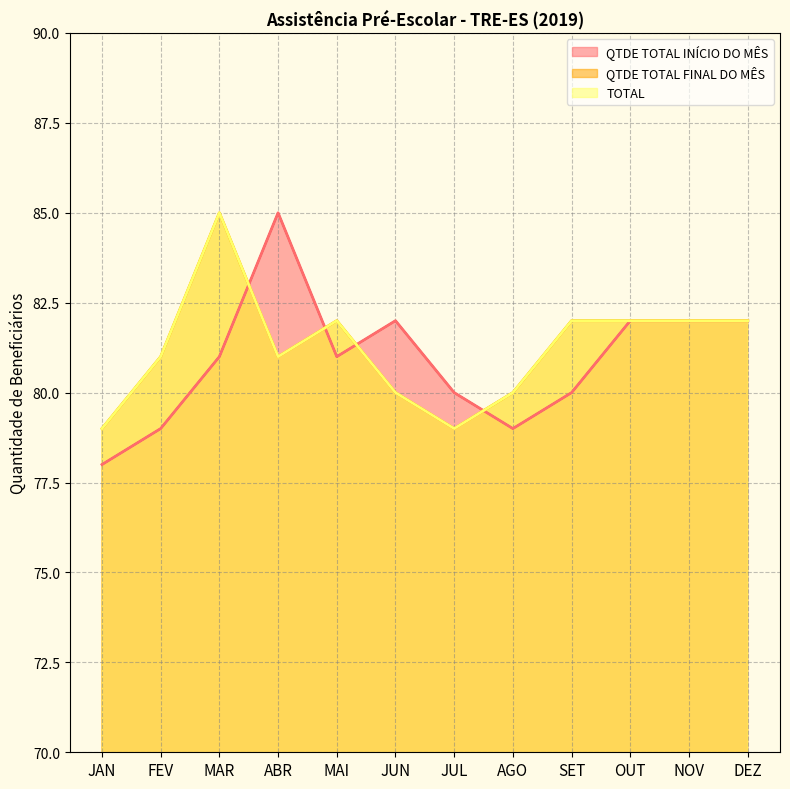

True or false: QTDE TOTAL INÍCIO DO MÊS (line) has more than 0 points higher than both neighbors.

True